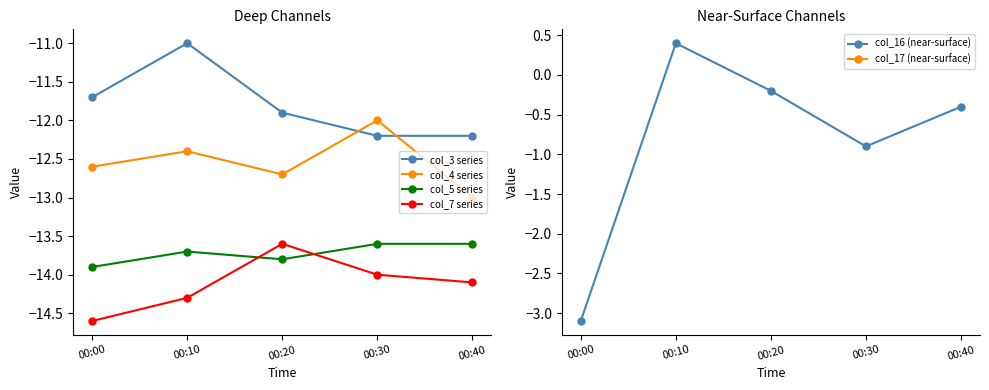

What is the maximum value shown in the chart?

0.4